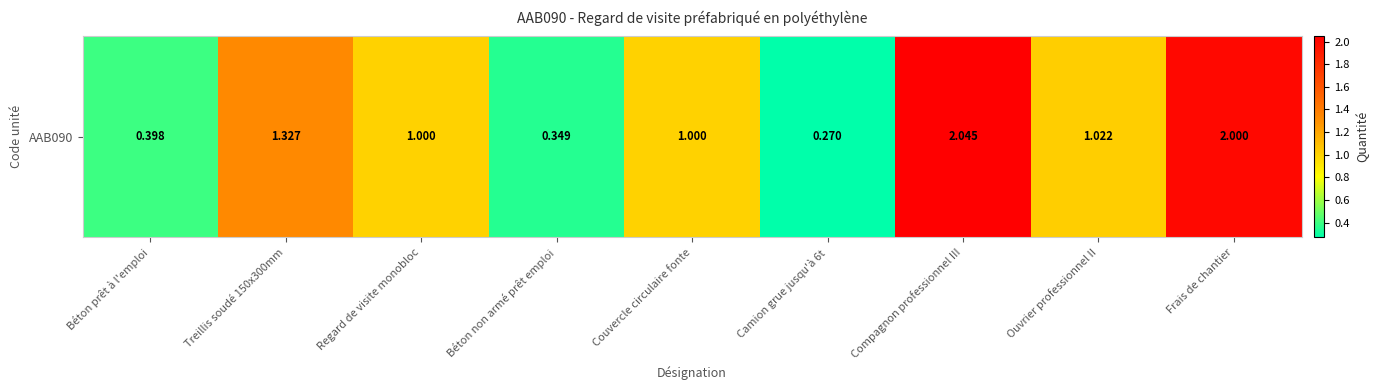

The chart shows a value of 1.0 at Couvercle circulaire fonte. True or false?

True